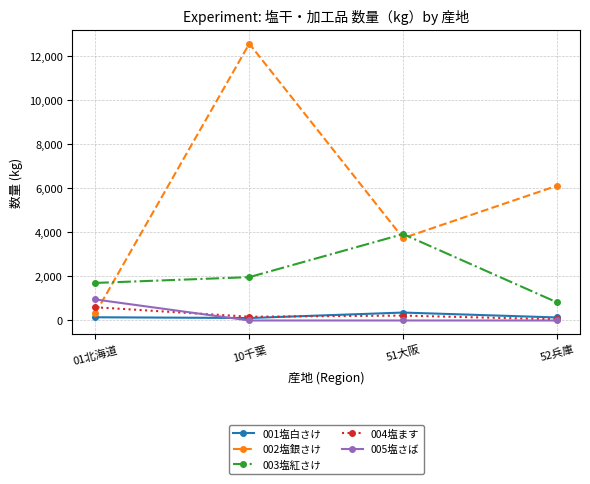

Rank the categories by 002塩銀さけ value from highest to lowest.

10千葉, 52兵庫, 51大阪, 01北海道